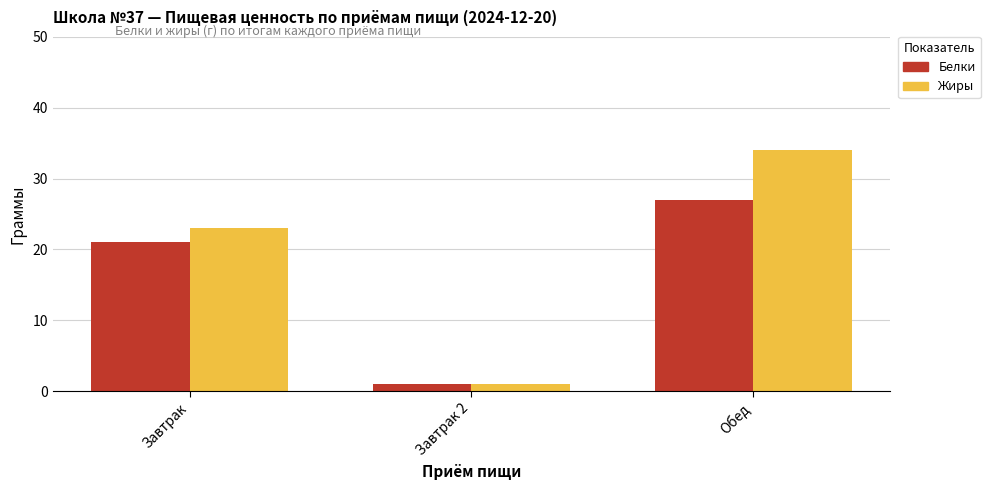

Are the bars grouped side by side (vs. stacked)?

Yes